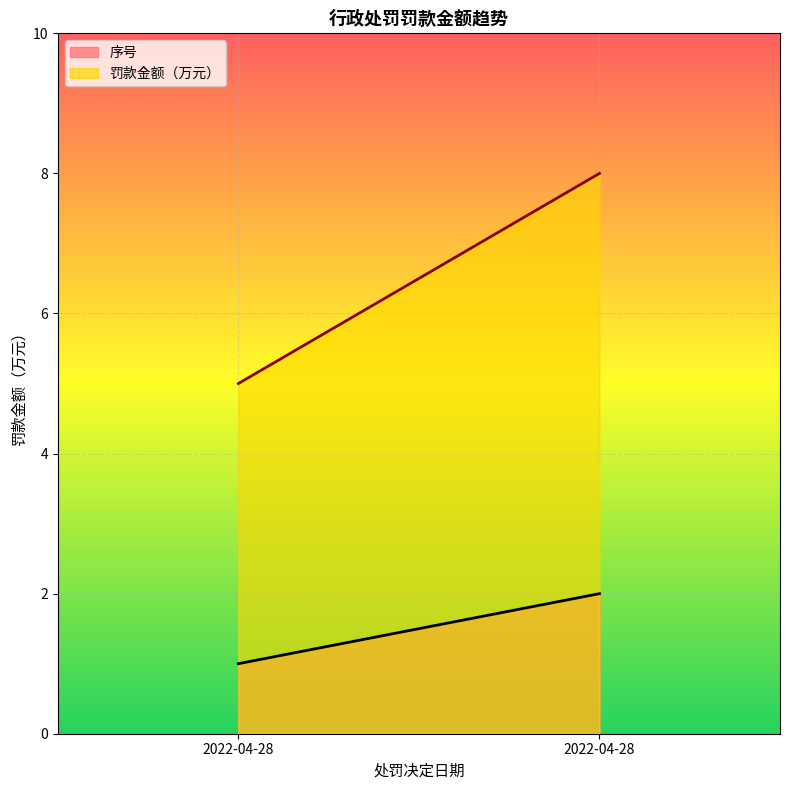

What is the sum of all 序号 values?

3